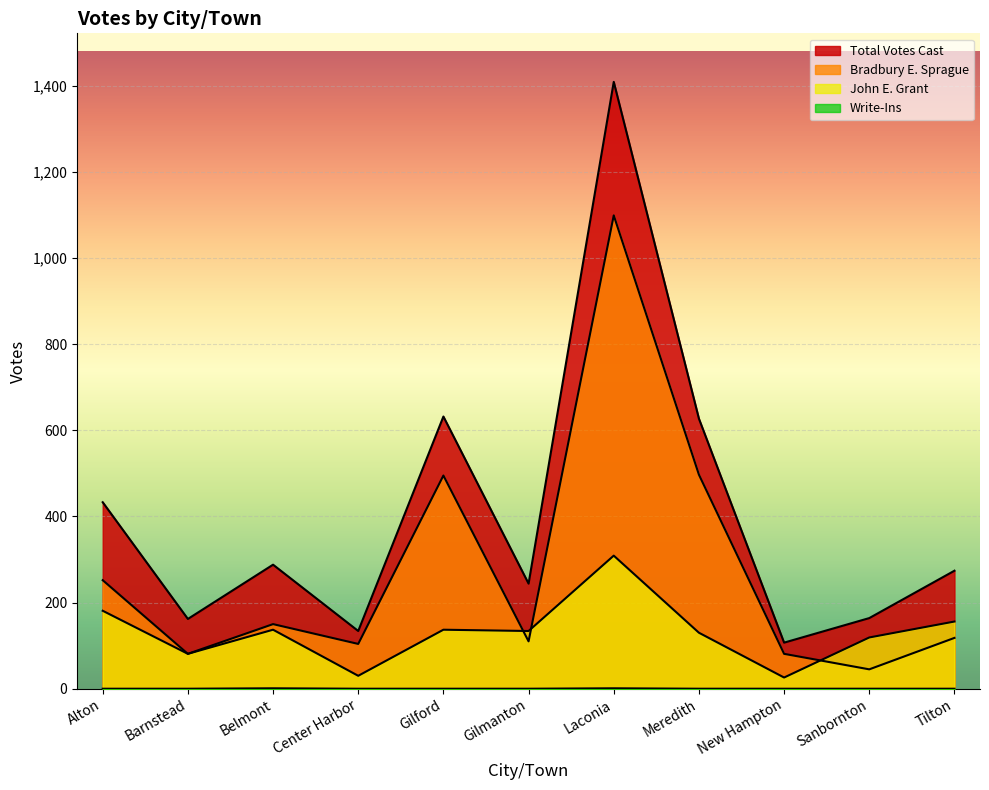

At how many categories does at least one series exceed 585?

3